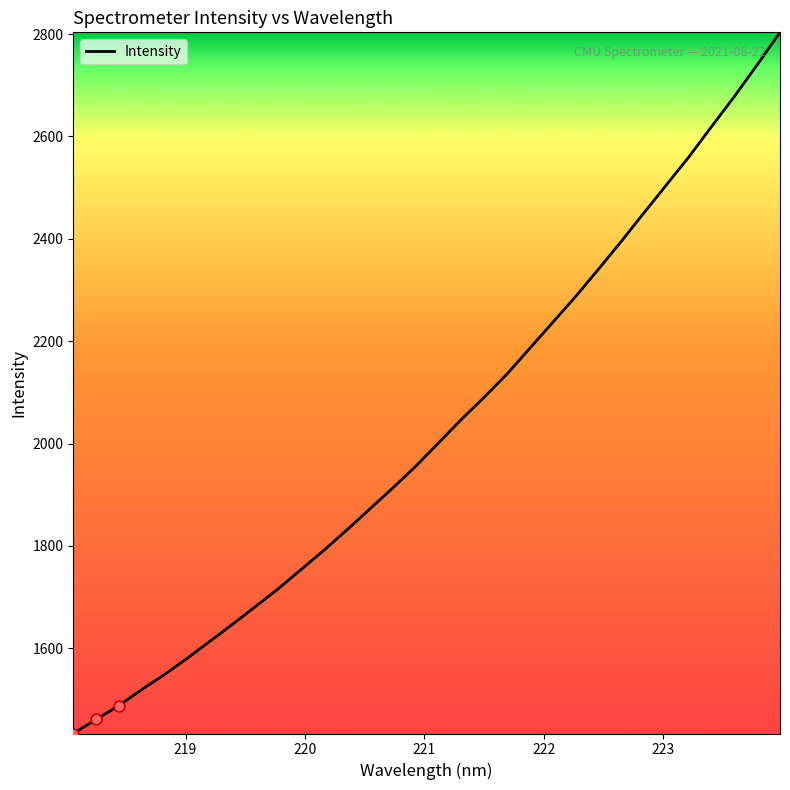

What is the smallest value displayed?

1433.6